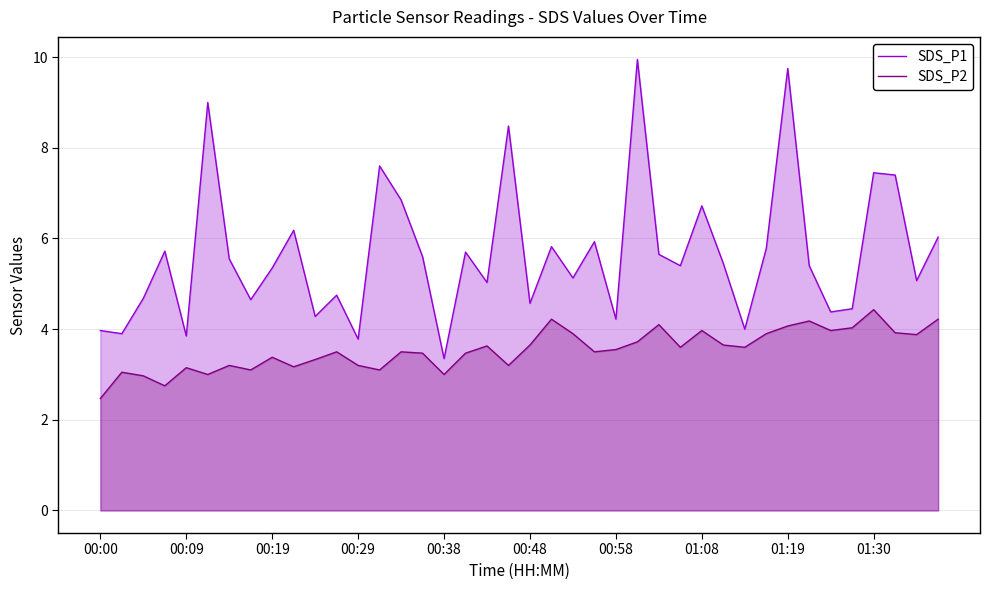

The SDS_P1 series shows 5.8 at 31. True or false?

True